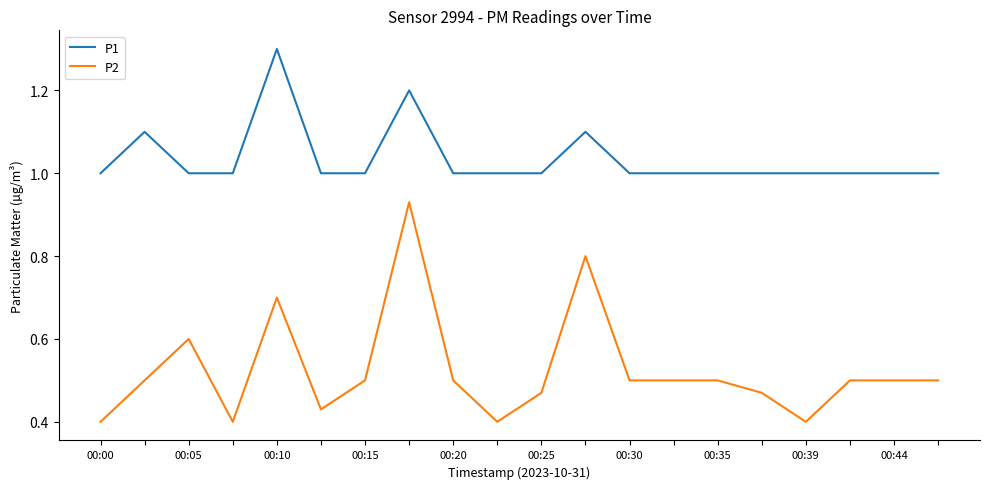

What is the maximum value for P1?

1.3